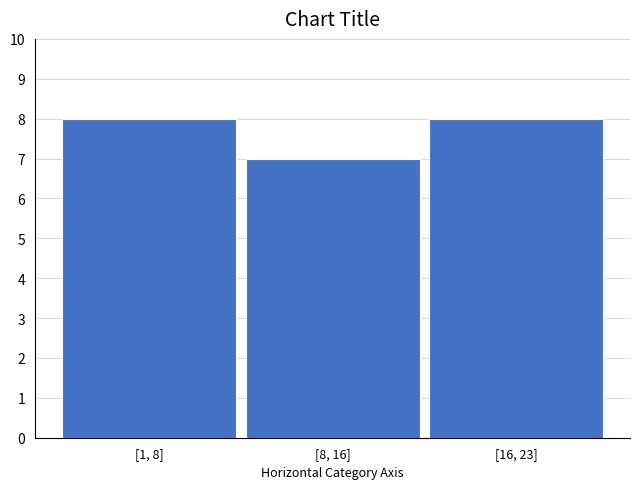

Reading left to right, what are all the values shown in this chart?

[1, 8]=8	[8, 16]=7	[16, 23]=8